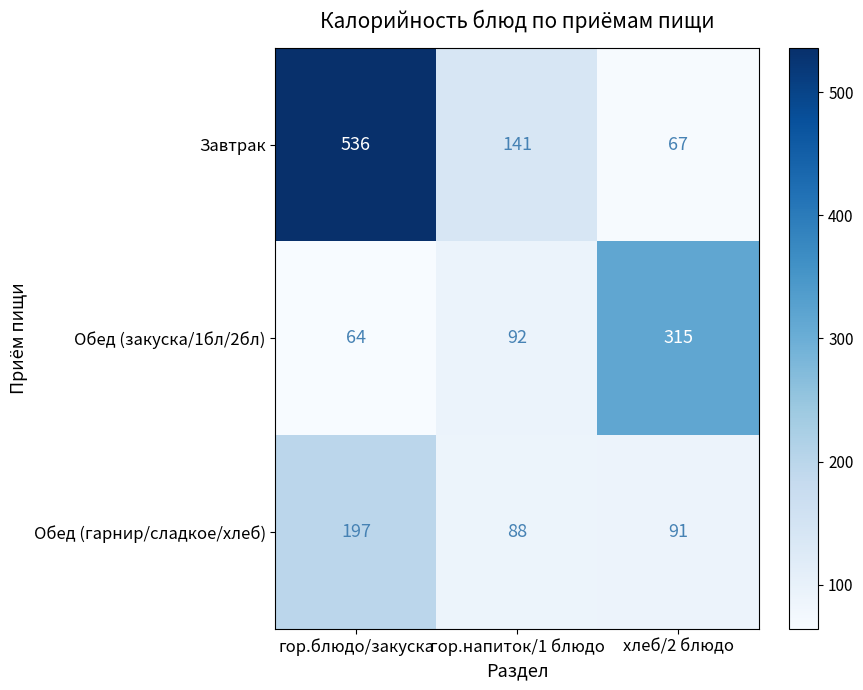

At which label is Завтрак closest to 301?

гор.напиток/1 блюдо